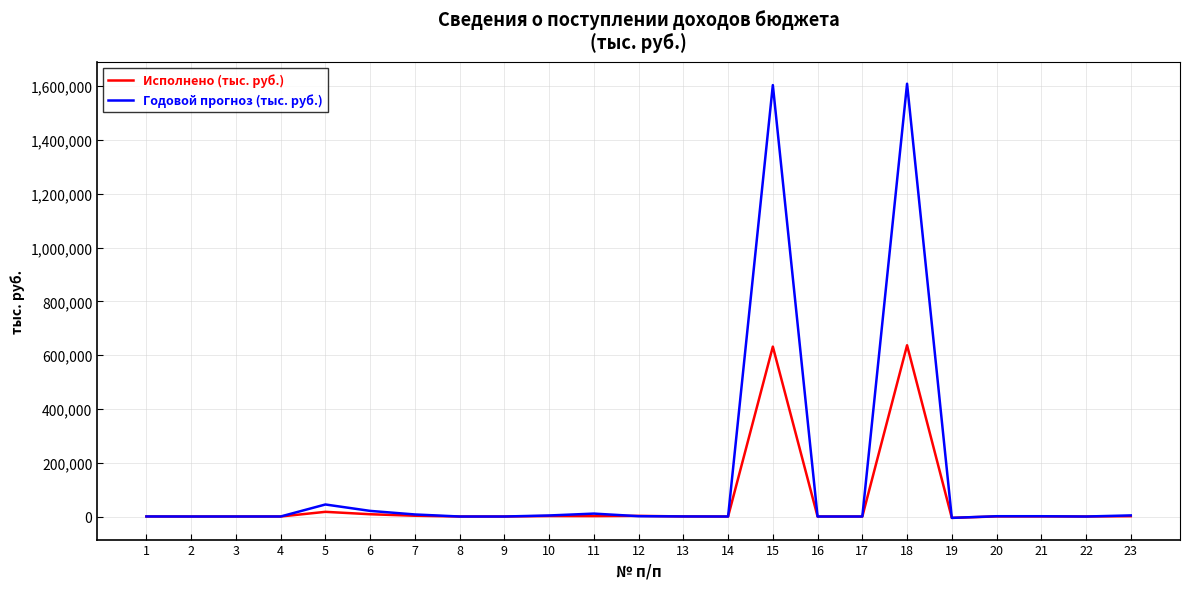

Which series has the largest total across all categories?

Годовой прогноз (тыс. руб.)